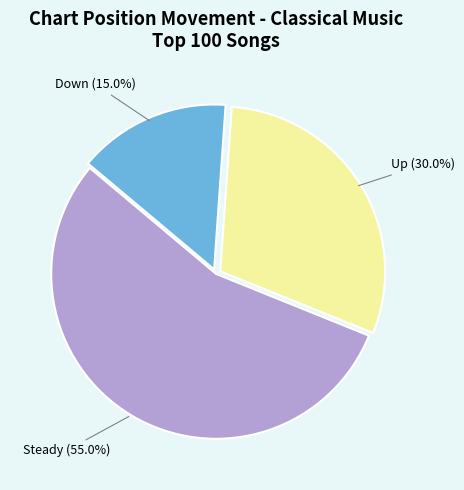

Is there any slice that represents more than half of the pie?

Yes